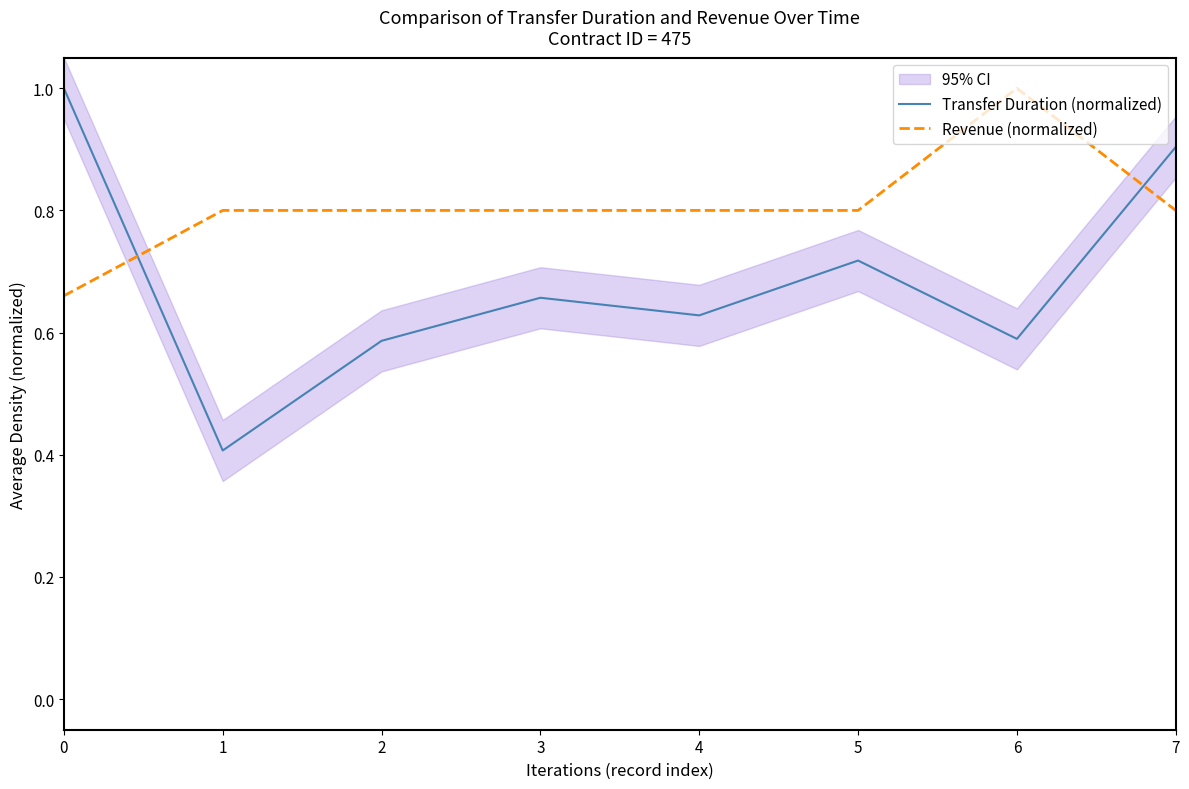

In Transfer Duration (normalized), how many points are higher than both neighbors (excluding endpoints)?

2